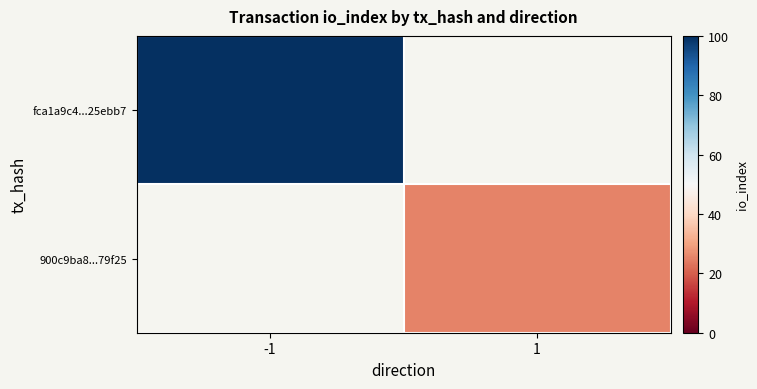

Is the value of 900c9ba8...79f25 at -1 greater than the value of fca1a9c4...25ebb7 at -1?

No